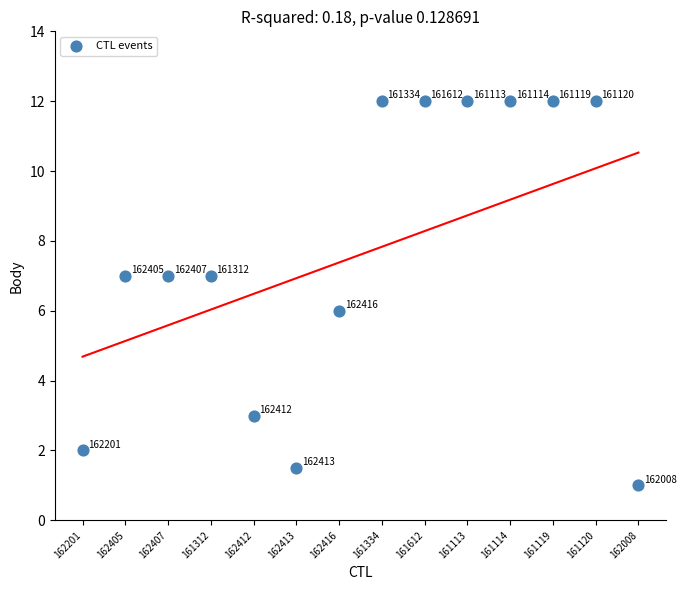

What Y value in the scatter plot is closest to 6?

6.0